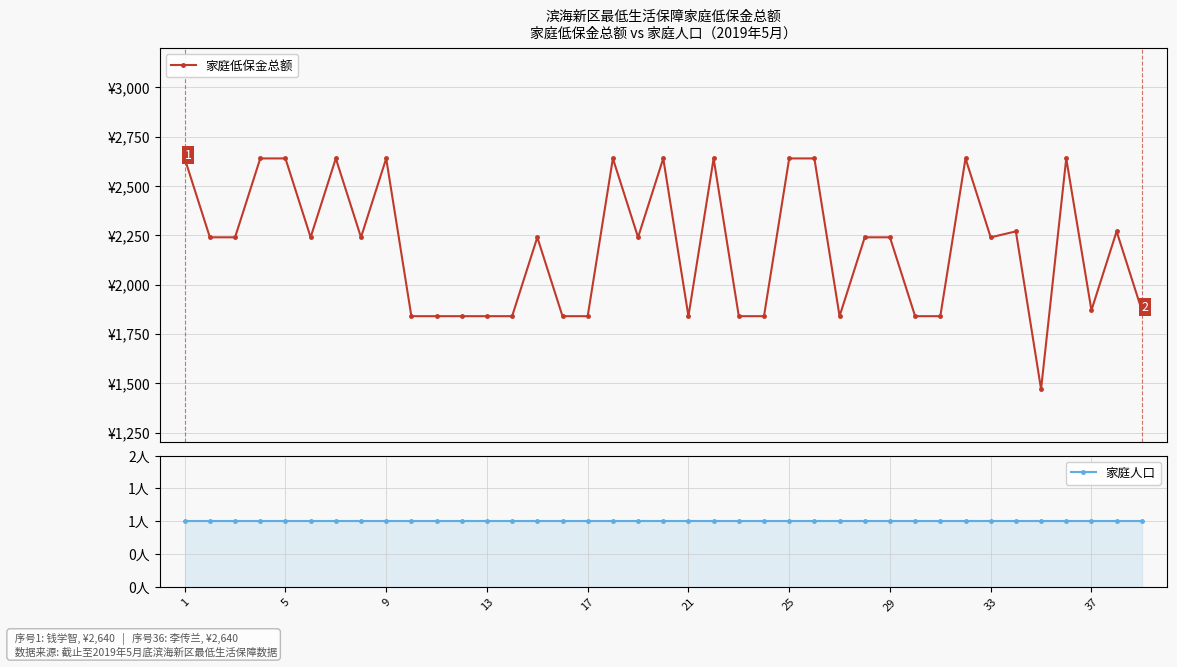

True or false: 家庭人口 has a value of 2 at 37.

False